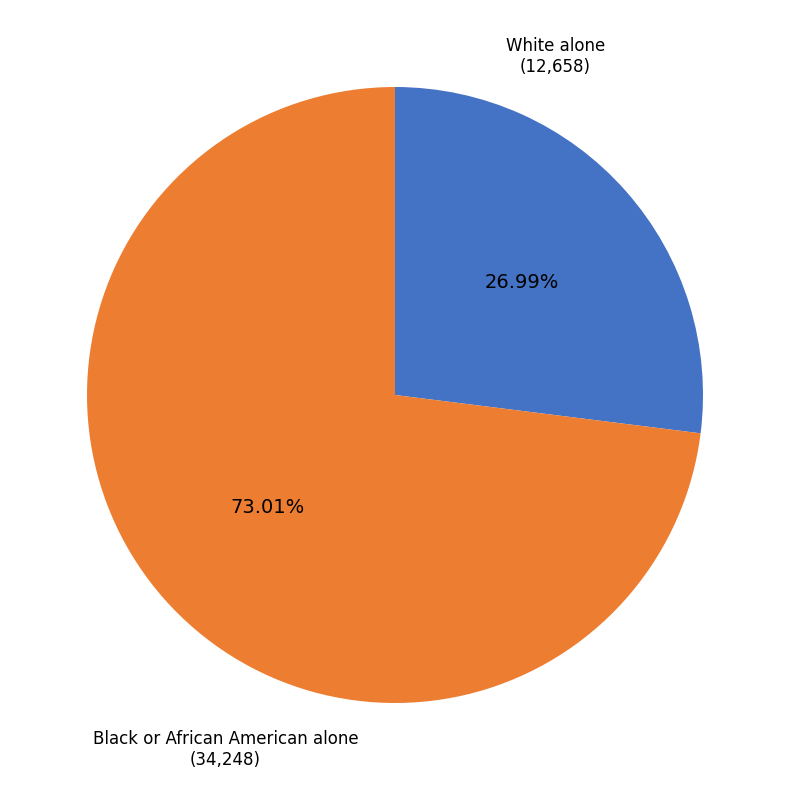

Is there any slice that represents more than half of the pie?

Yes